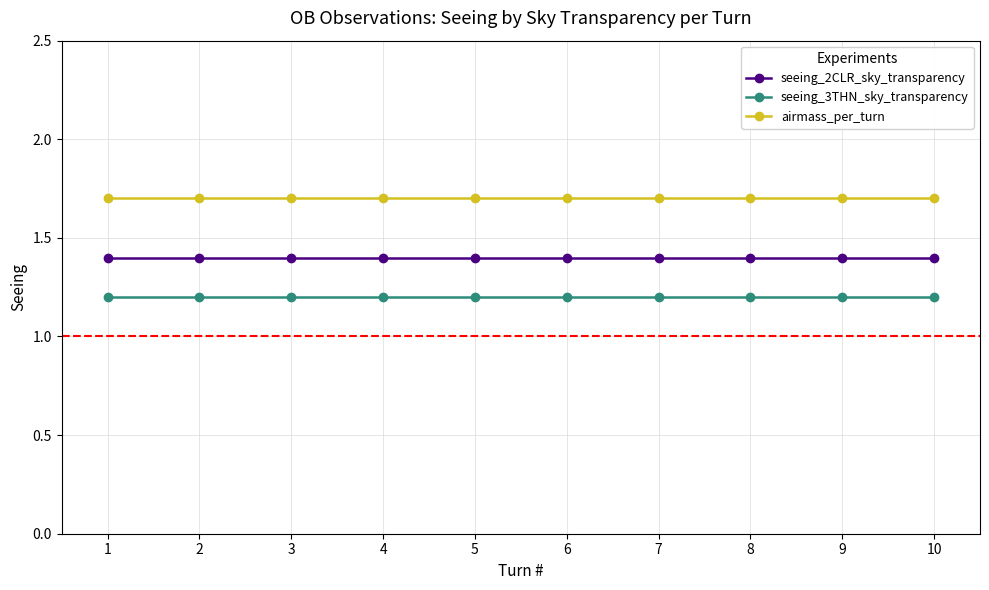

Is the value of airmass_per_turn at 2 greater than the value of seeing_3THN_sky_transparency at 3?

Yes